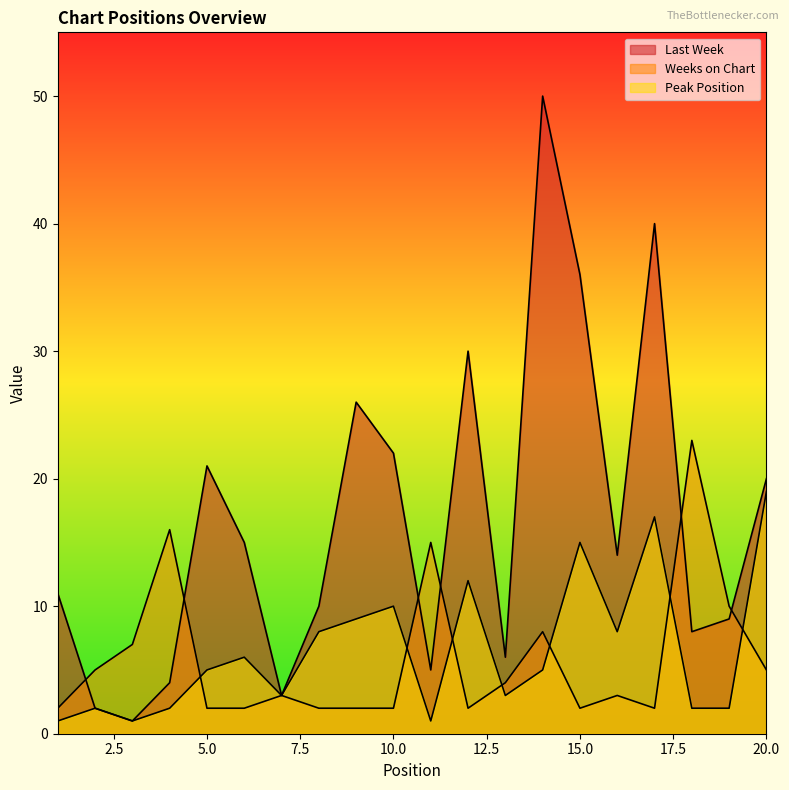

Rank the categories by Weeks on Chart value from lowest to highest.

1, 5, 6, 8, 9, 10, 12, 15, 17, 7, 16, 13, 2, 20, 3, 14, 19, 11, 4, 18